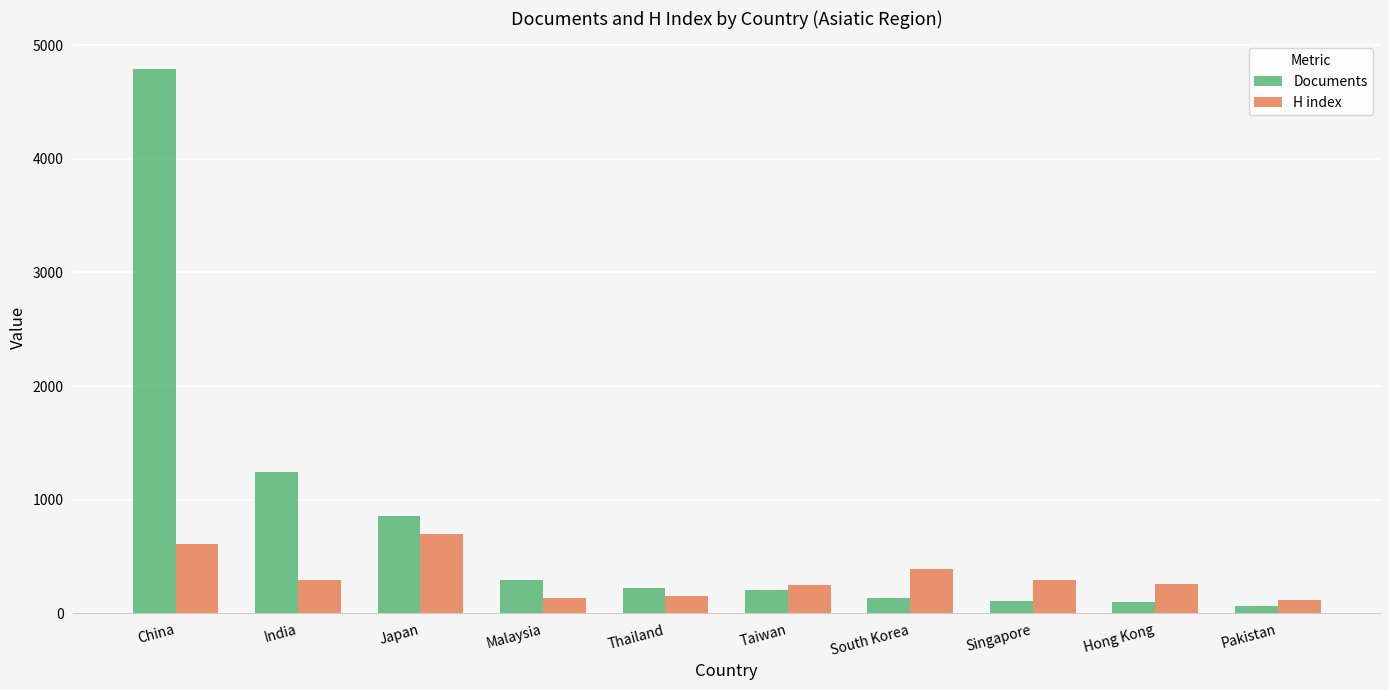

How many categories are shown in the chart?

10